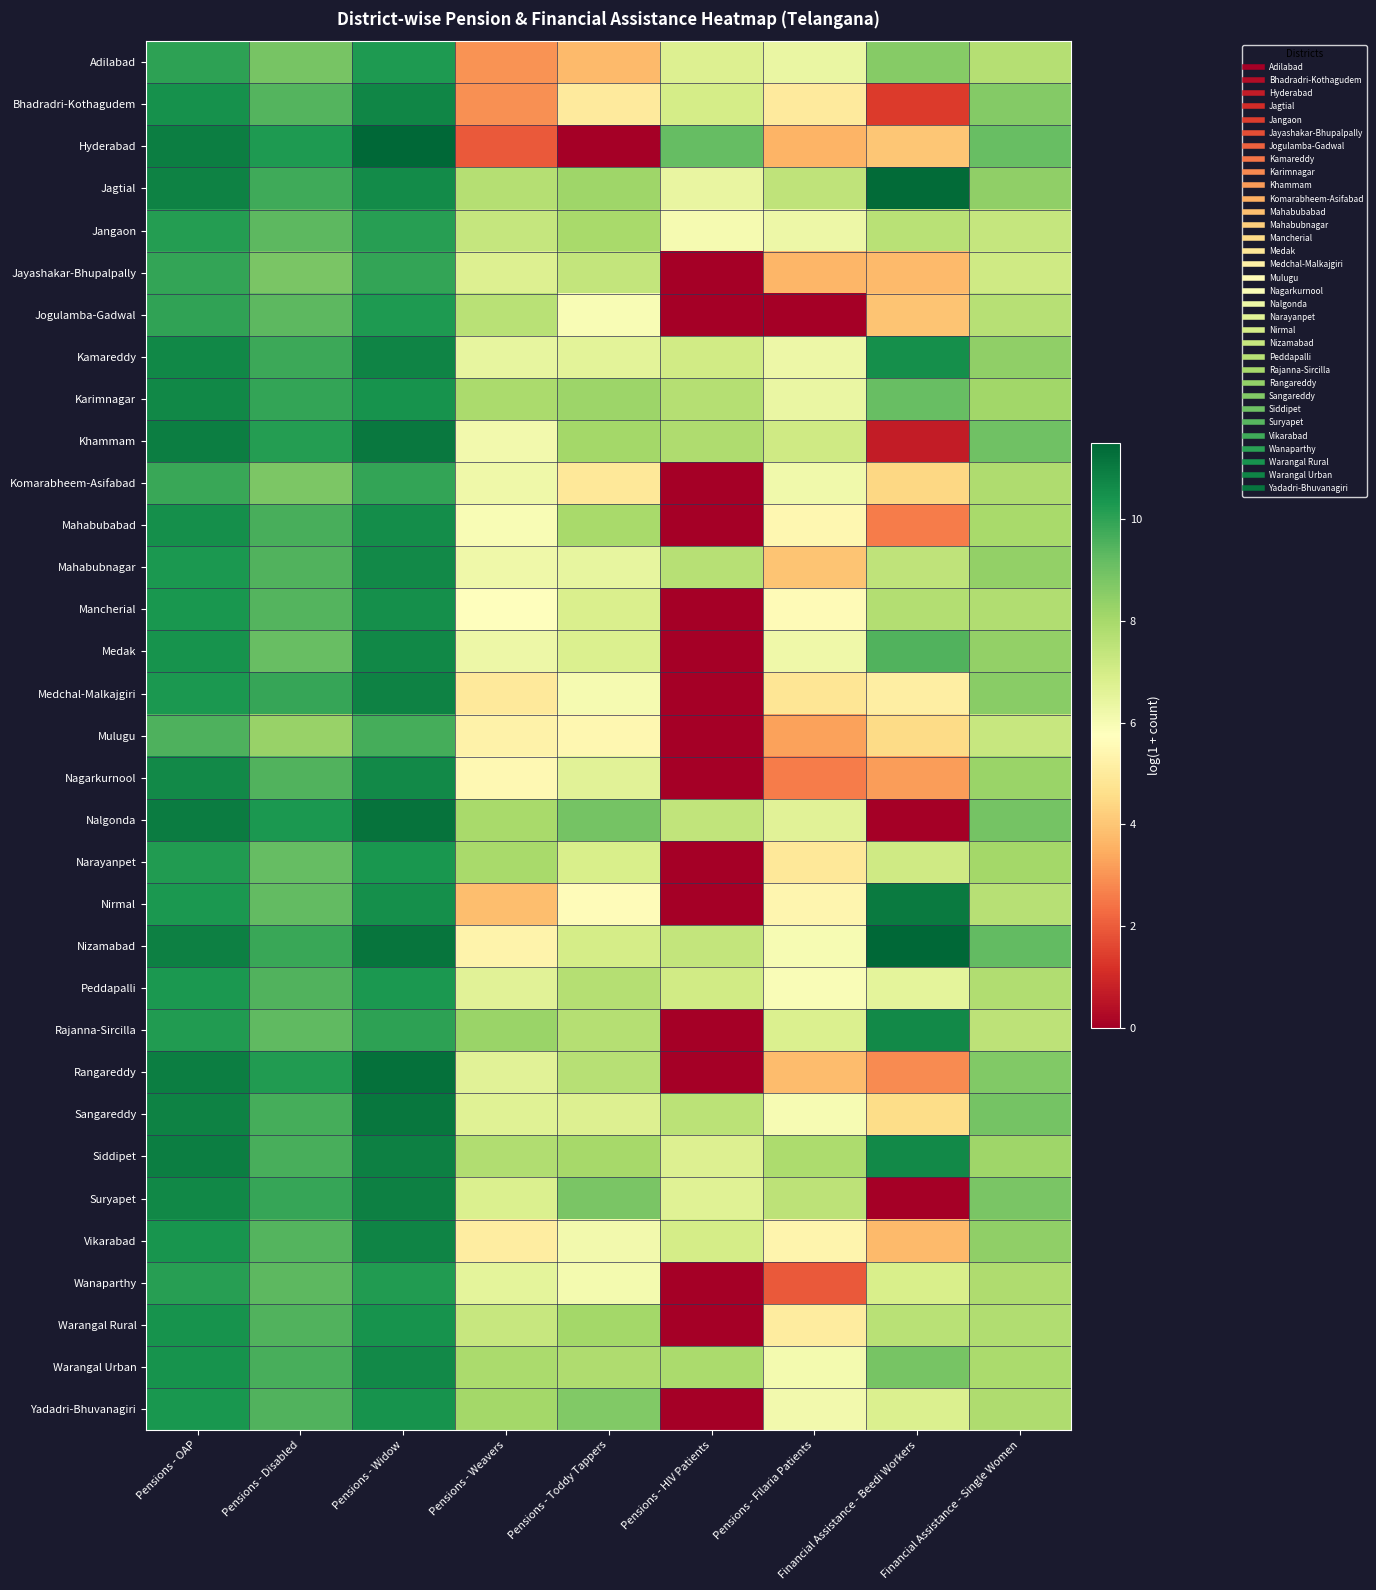

Rank the series by their maximum value, from lowest to highest.

Mulugu, Komarabheem-Asifabad, Jayashakar-Bhupalpally, Jangaon, Wanaparthy, Jogulamba-Gadwal, Adilabad, Peddapalli, Narayanpet, Yadadri-Bhuvanagiri, Warangal Rural, Mancherial, Mahabubabad, Mahabubnagar, Nagarkurnool, Warangal Urban, Rajanna-Sircilla, Karimnagar, Medak, Bhadradri-Kothagudem, Vikarabad, Kamareddy, Medchal-Malkajgiri, Suryapet, Siddipet, Nirmal, Khammam, Sangareddy, Nalgonda, Rangareddy, Jagtial, Nizamabad, Hyderabad